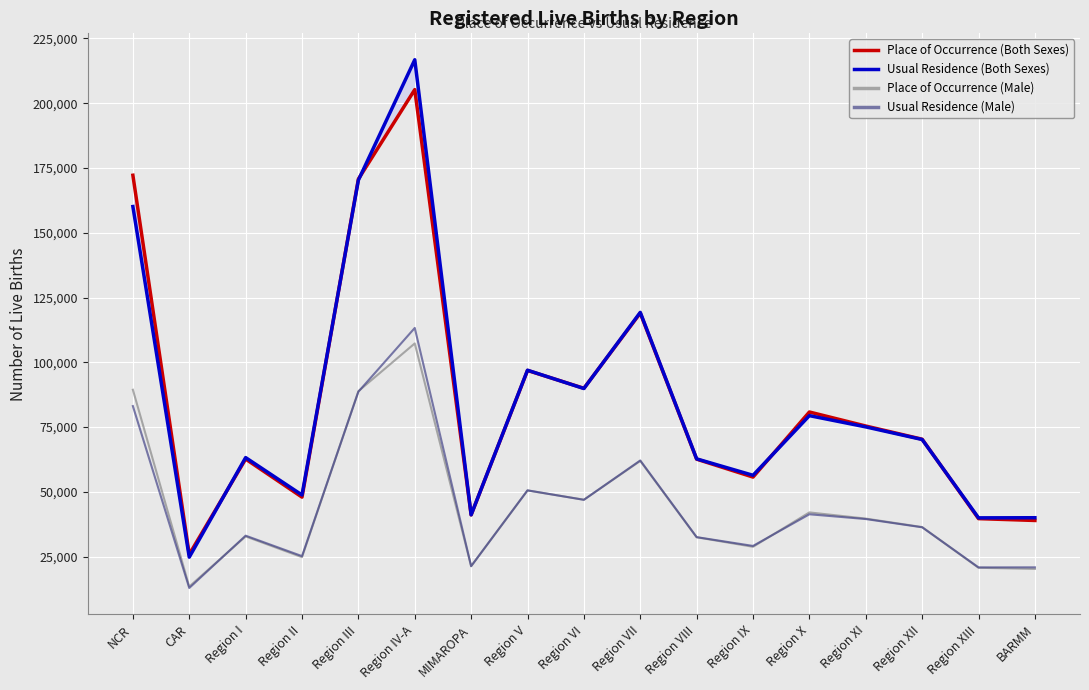

How many lines are shown in the chart?

4